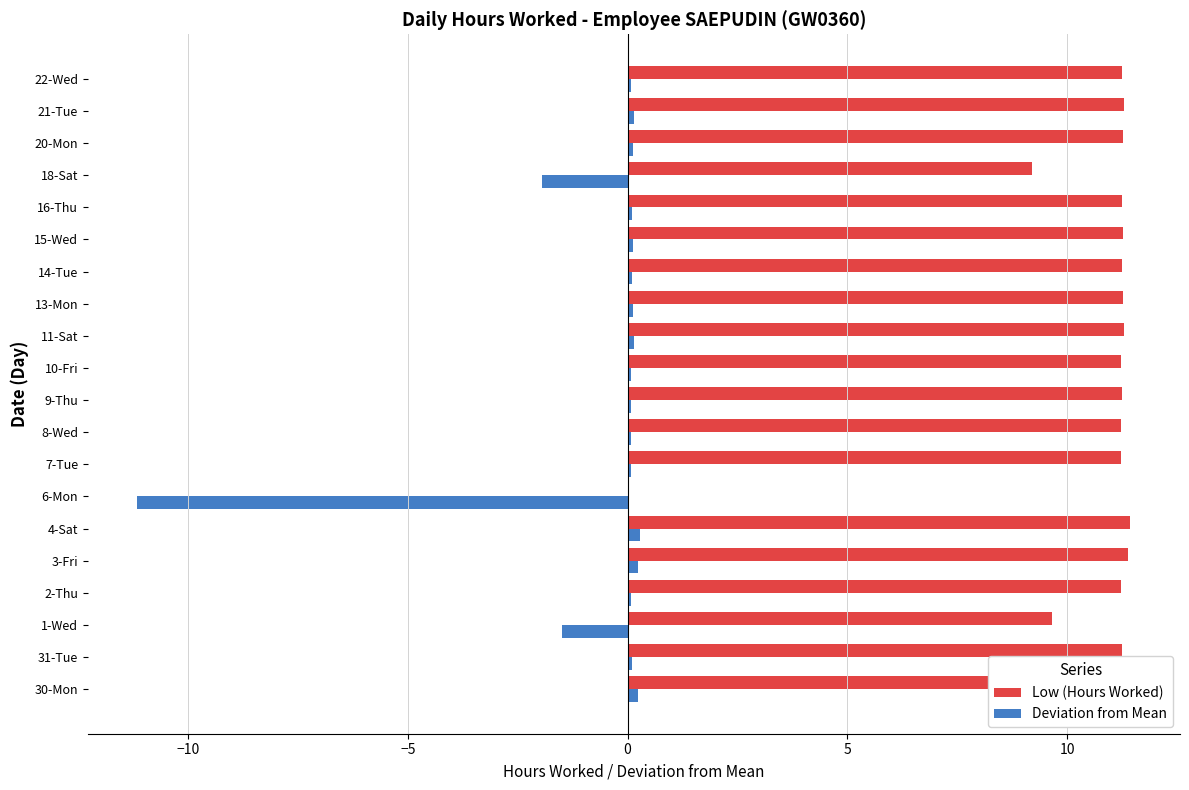

How many categories are shown in the chart?

20